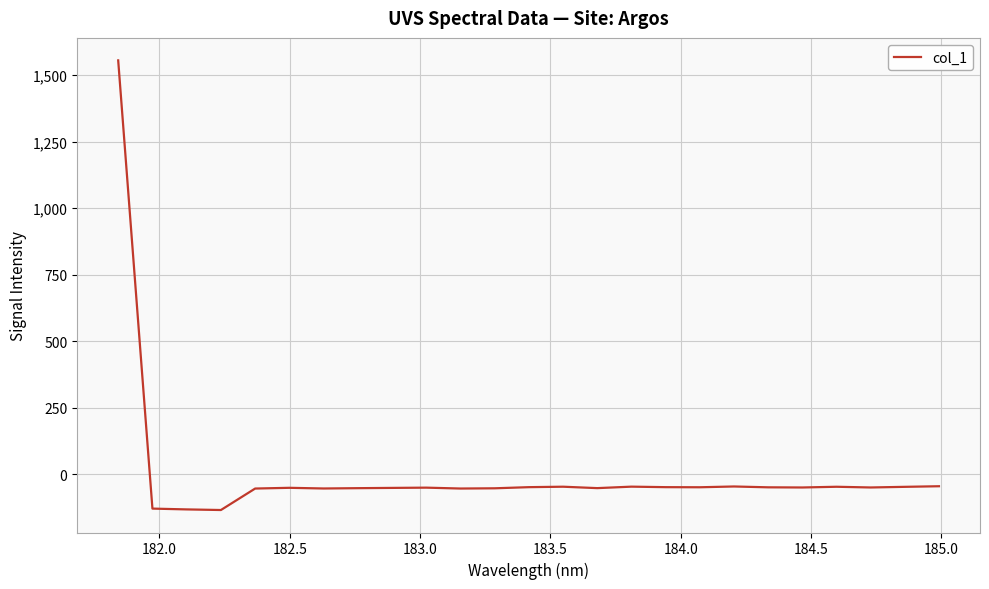

What is the smallest value displayed?

-133.8